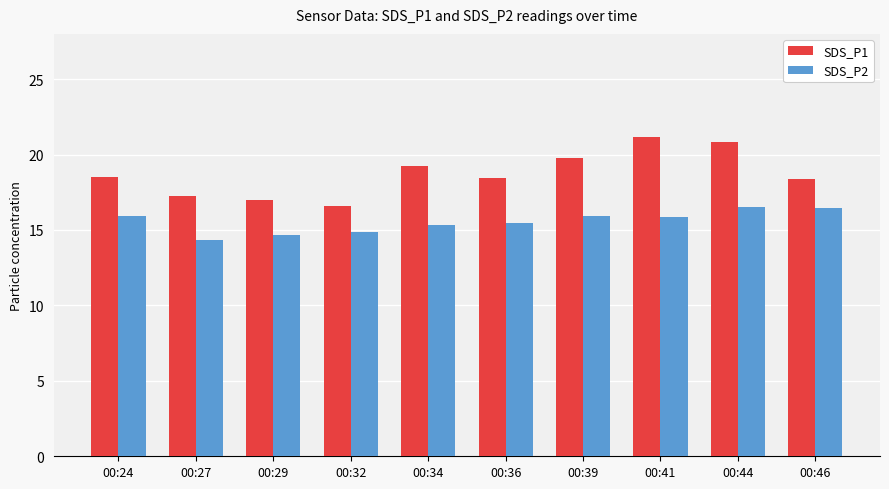

At which label does SDS_P1 reach its peak?

00:41